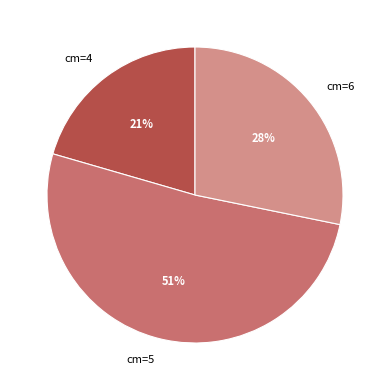

Between cm=6 and cm=5, which is larger?

cm=5